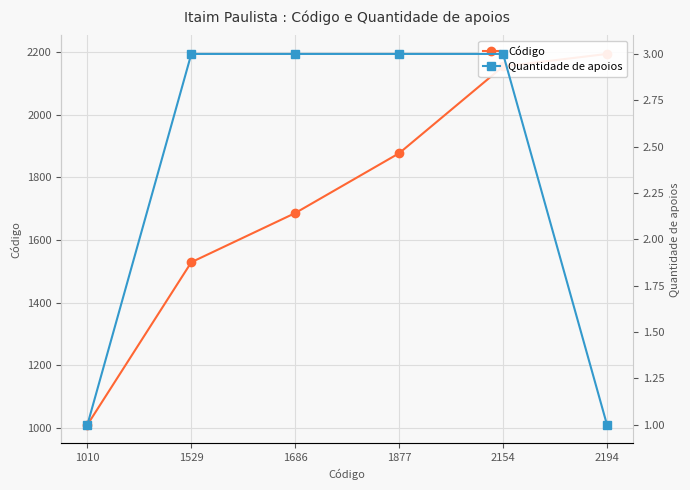

What are all the series names shown in the legend?

Código, Quantidade de apoios